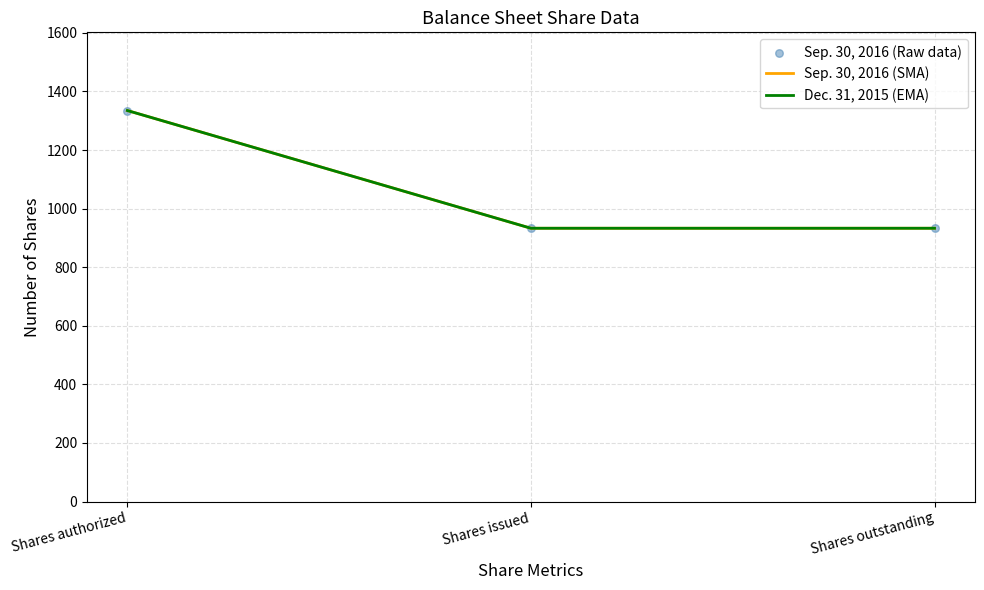

Does the chart have visible grid lines?

Yes